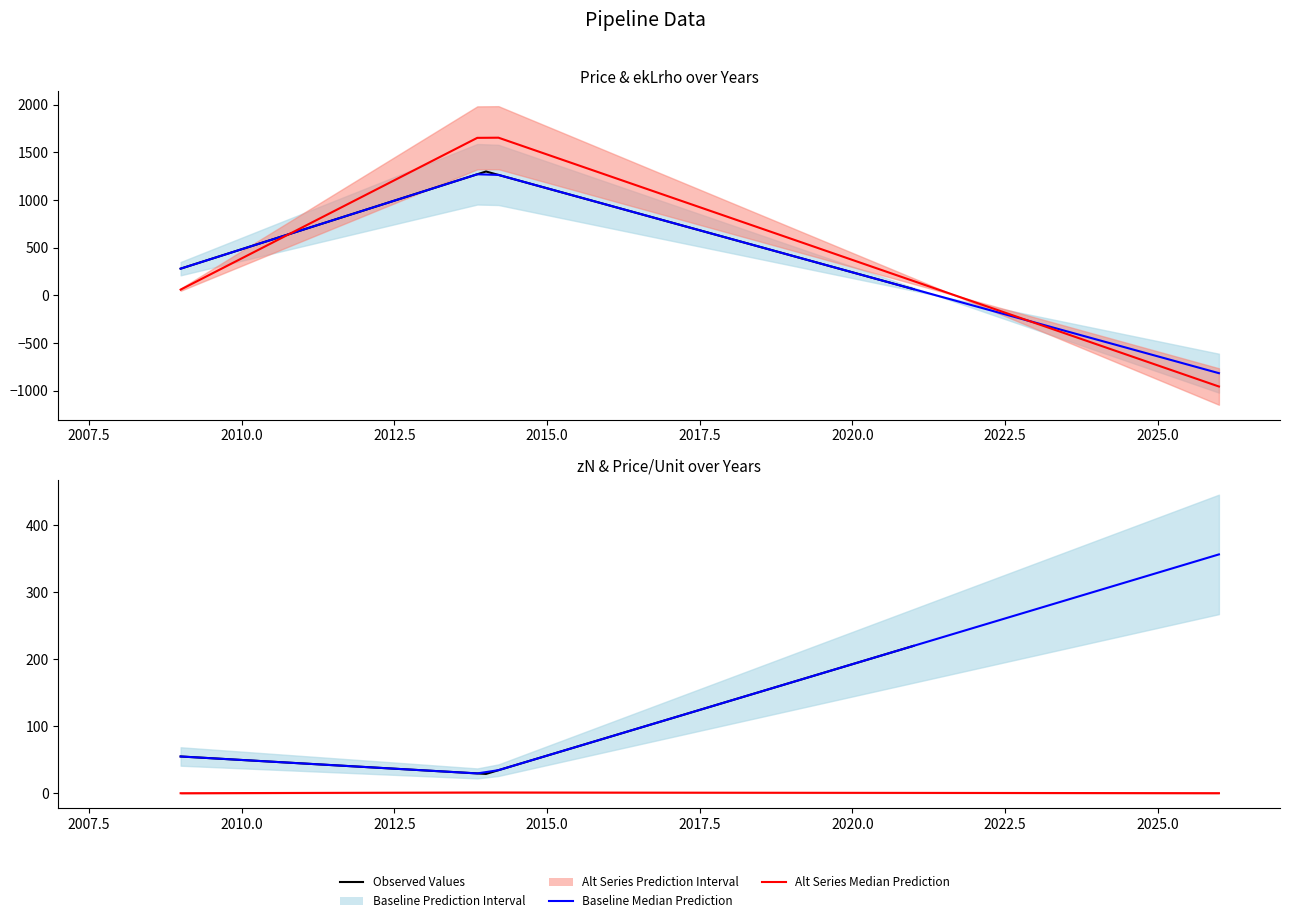

What is the smallest value displayed?

29